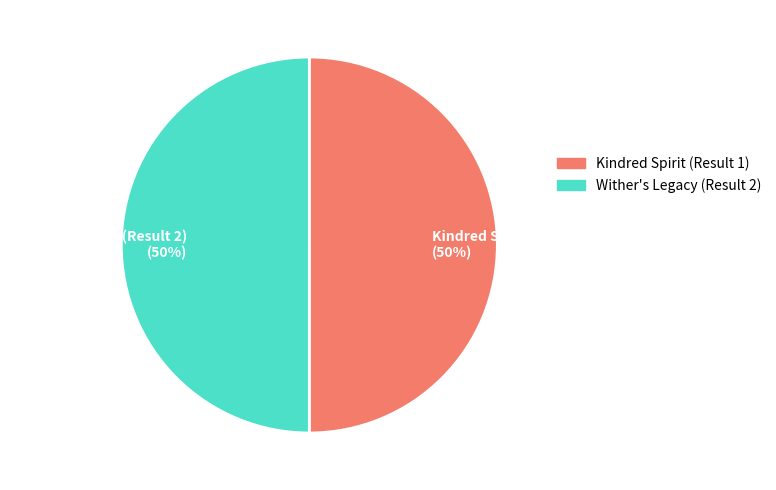

What is the ratio of the value at Wither's Legacy (Result 2) (50%) to the value at Kindred Spirit (Result 1) (50%)?

1.0